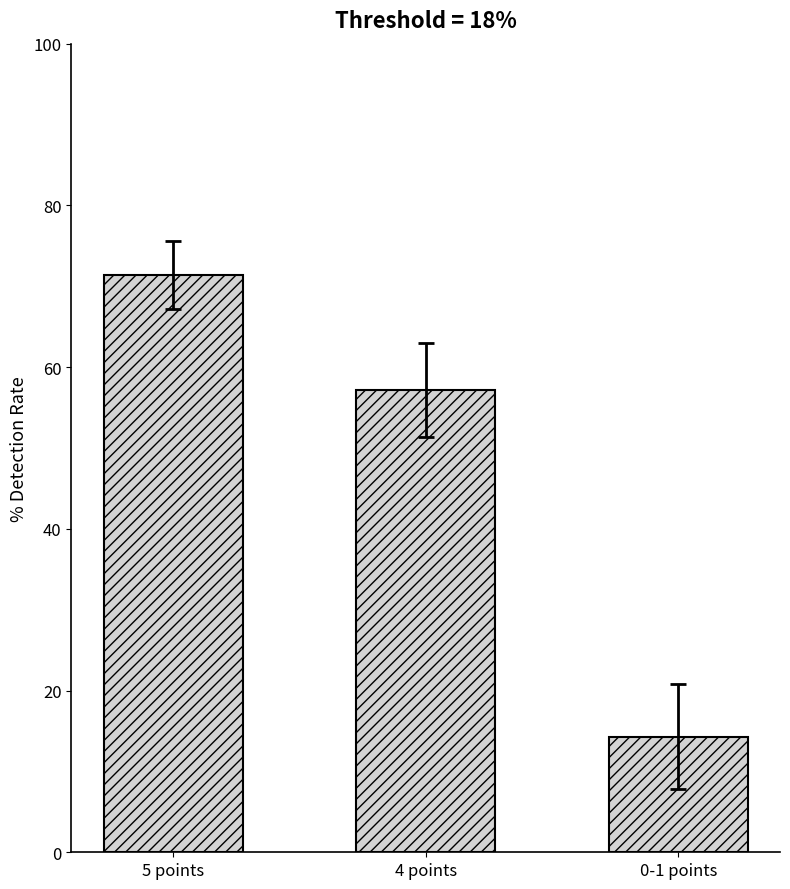

Between 5 points and 4 points, which is larger?

5 points